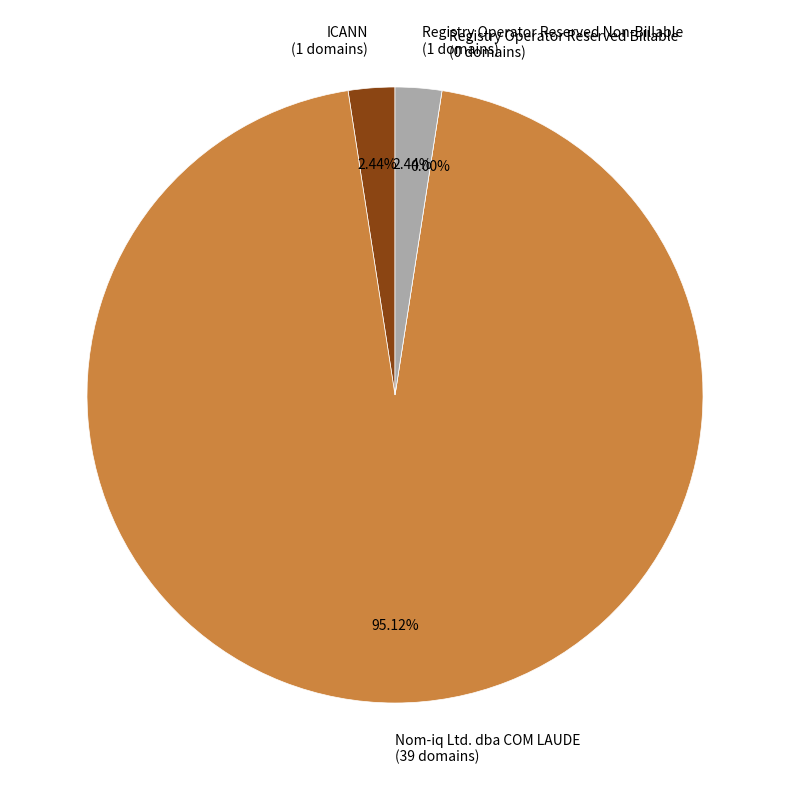

The Registry Operator Reserved Non-Billable slice represents 2% of the pie. True or false?

True